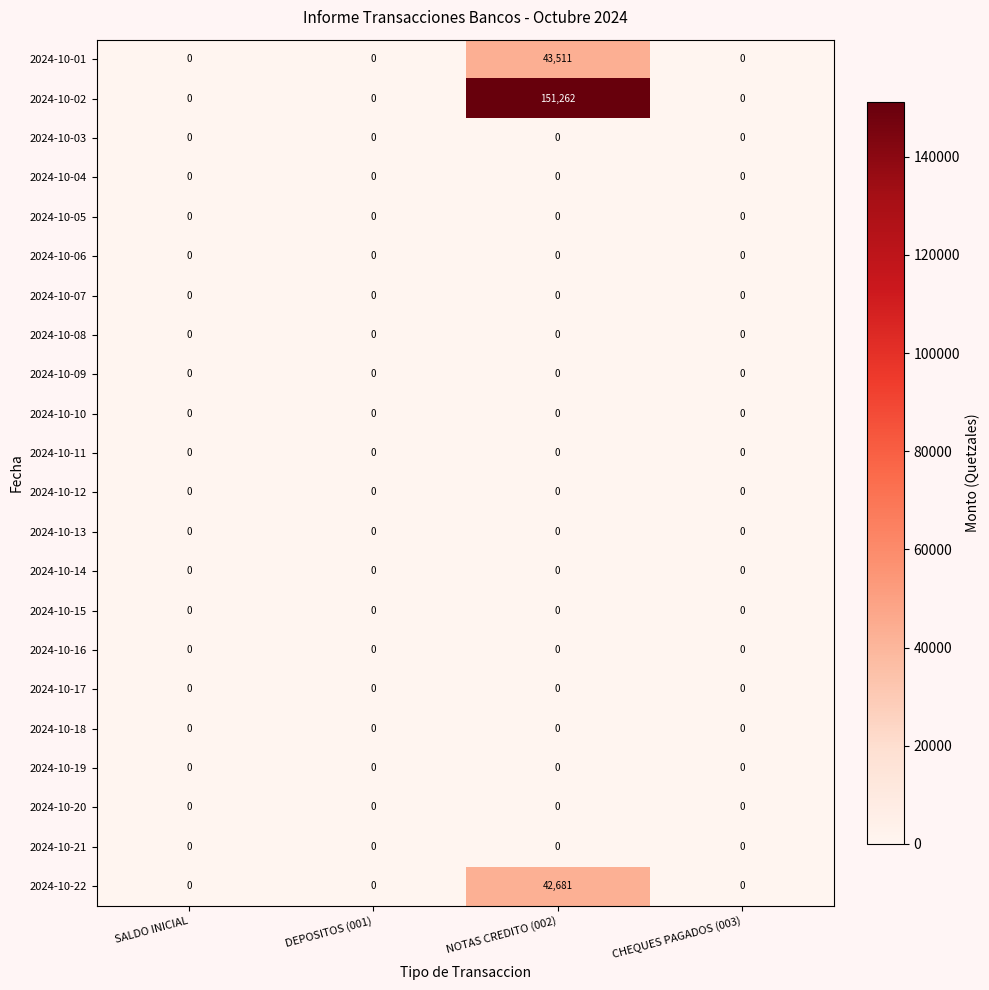

Between NOTAS CREDITO (002) and CHEQUES PAGADOS (003), which series saw the biggest shift?

2024-10-02